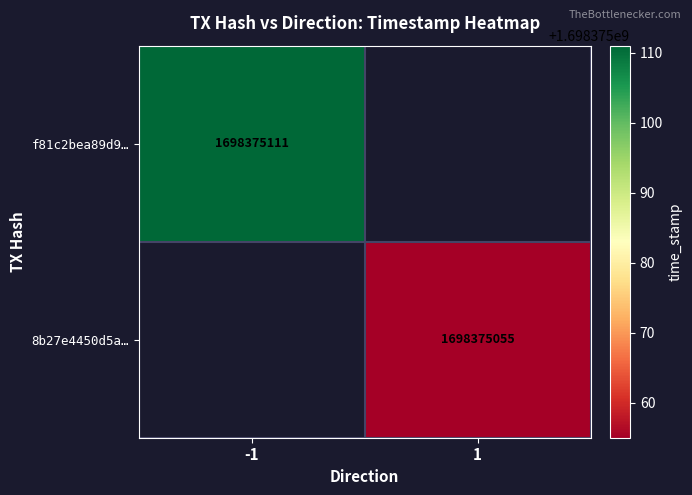

What is the sum of the f81c2bea89d9e4f54dc2828a4a7ec9660bb3673 values at direction and time_stamp?

1698375110